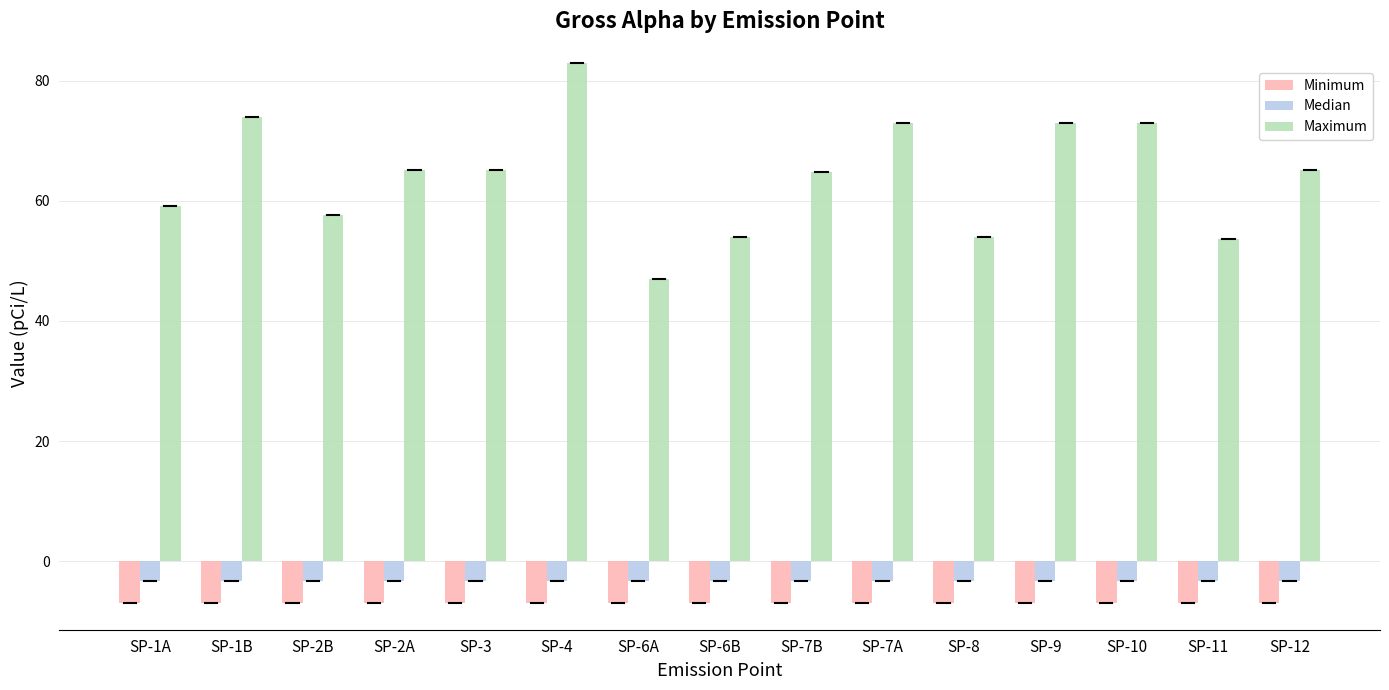

Which series has the widest spread of values?

Maximum